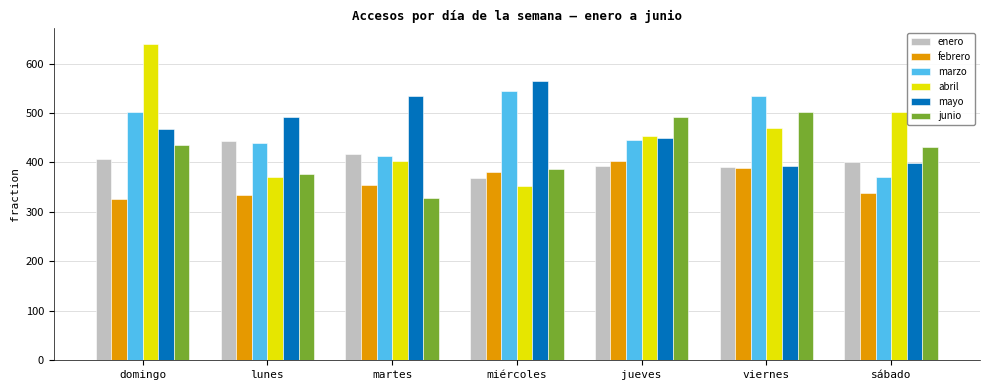

What is the minimum value shown in the chart?

327